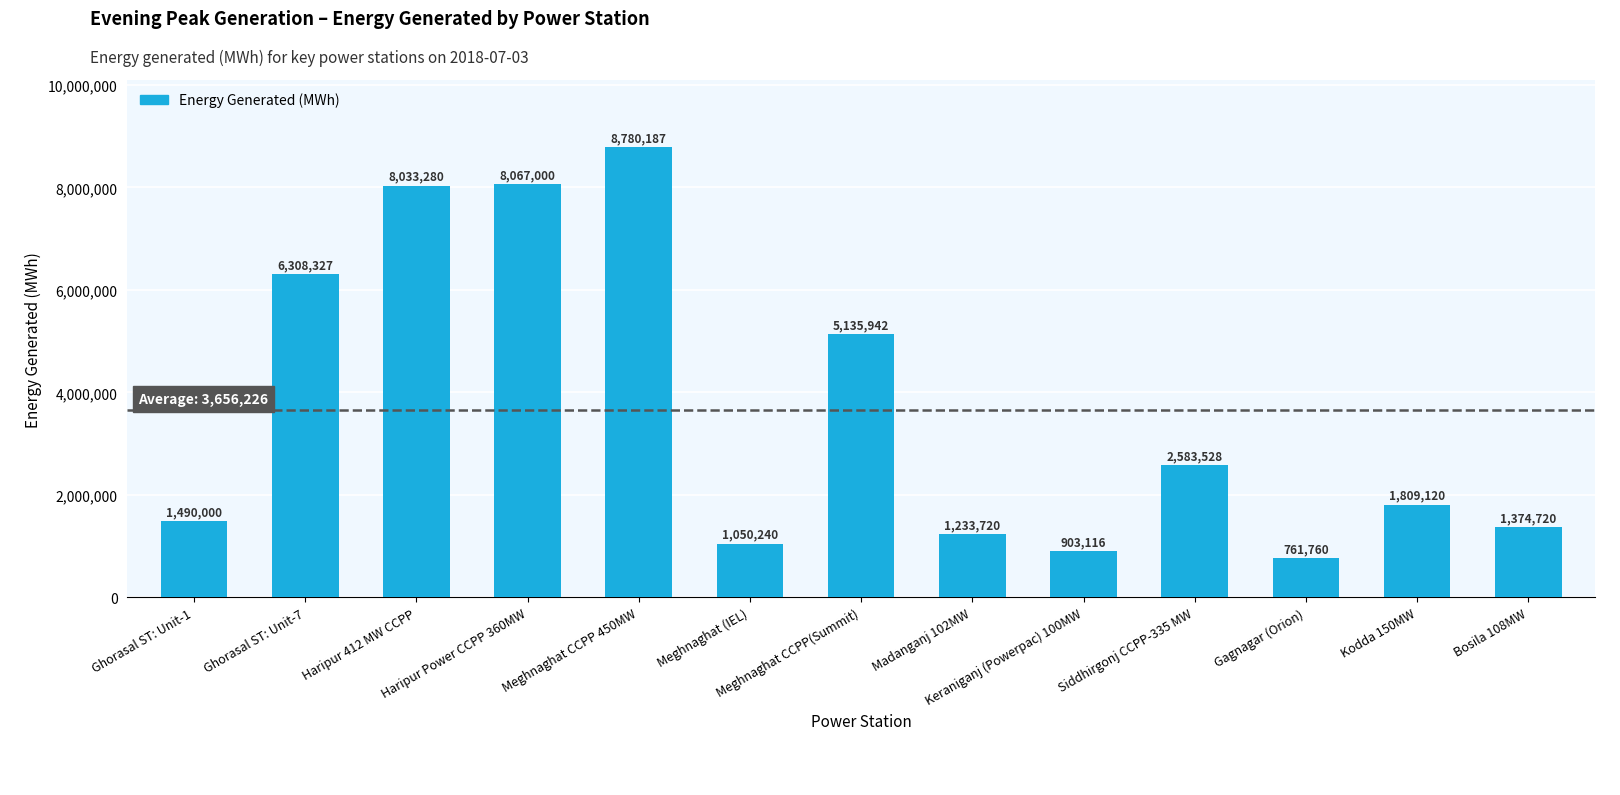

Reading left to right, what are all the values shown in this chart?

1490000	6308327	8033280	8067000	8780187	1050240	5135942	1233720	903116	2583528	761760	1809120	1374720